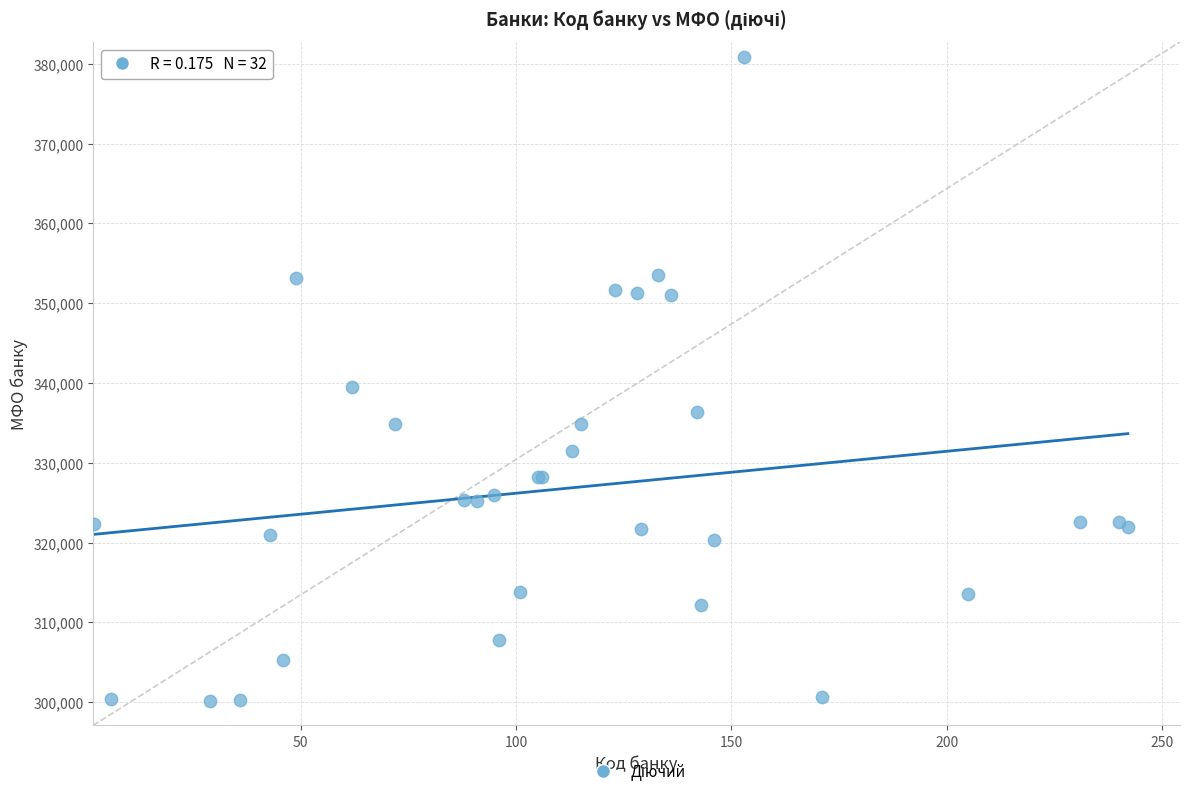

What Y value in the scatter plot is closest to 340478?

339500